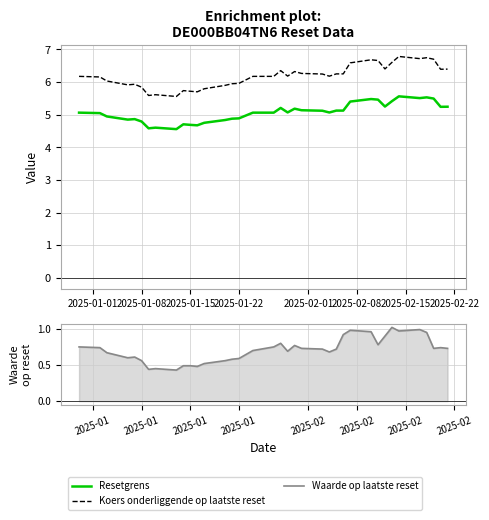

List the series in order of their peak value, highest first.

Koers onderliggende op laatste reset, Resetgrens, Waarde op laatste reset